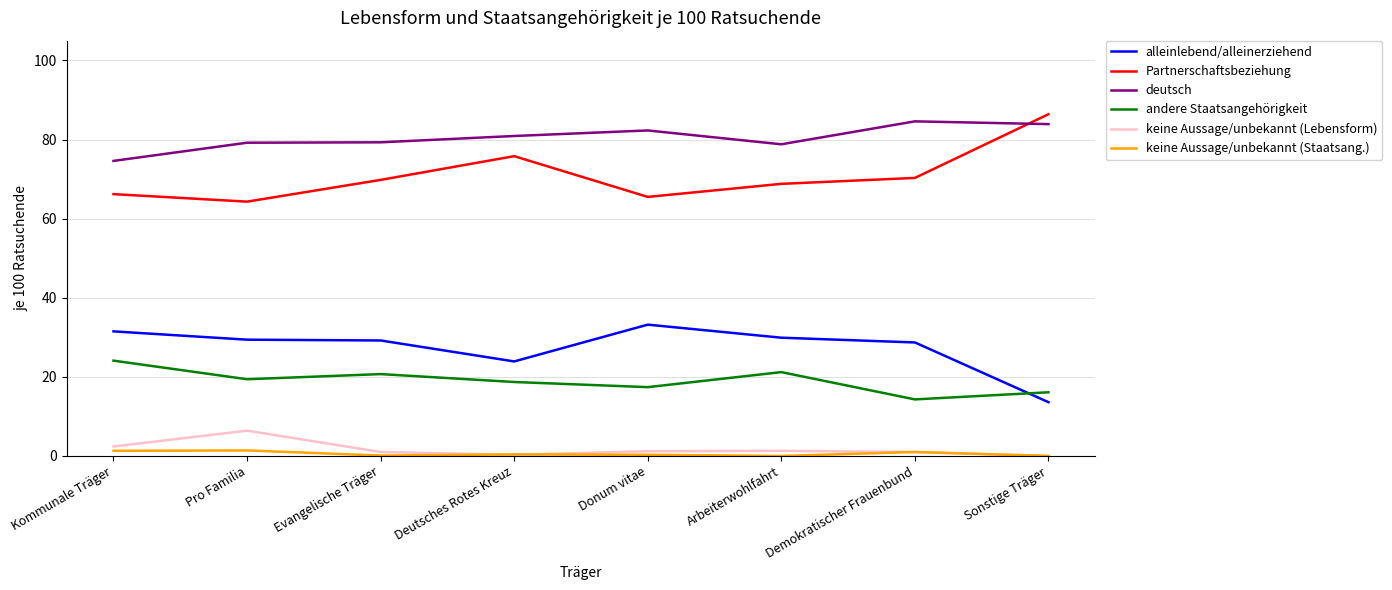

True or false: keine Aussage/unbekannt (Staatsang.) has more than 1 points higher than both neighbors.

True